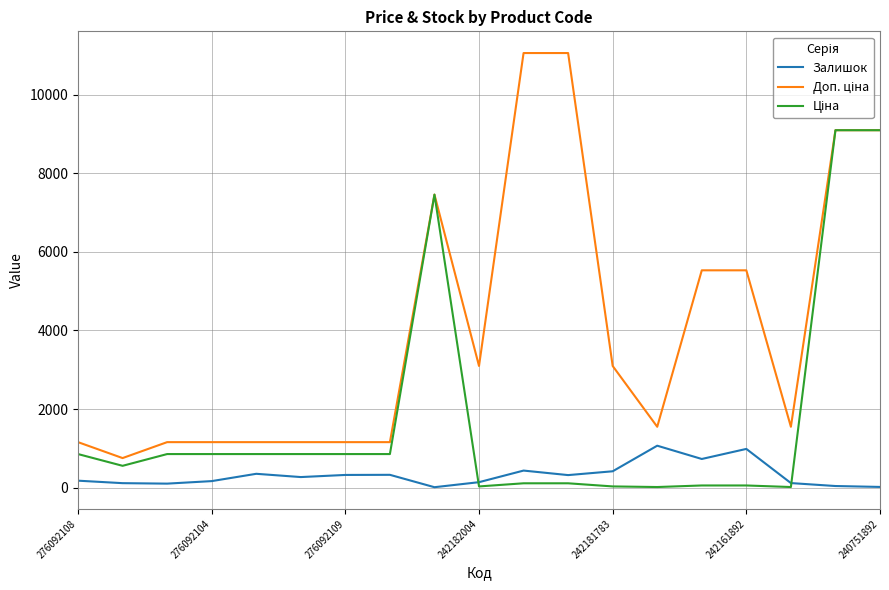

What is the greatest value displayed?

11055.0